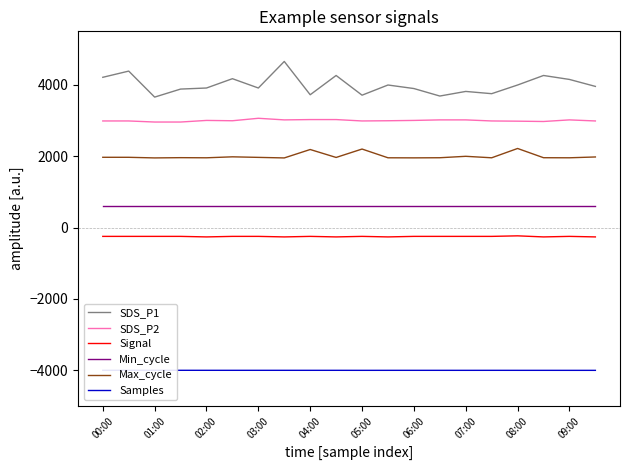

True or false: Min_cycle and Max_cycle cross at least once.

False